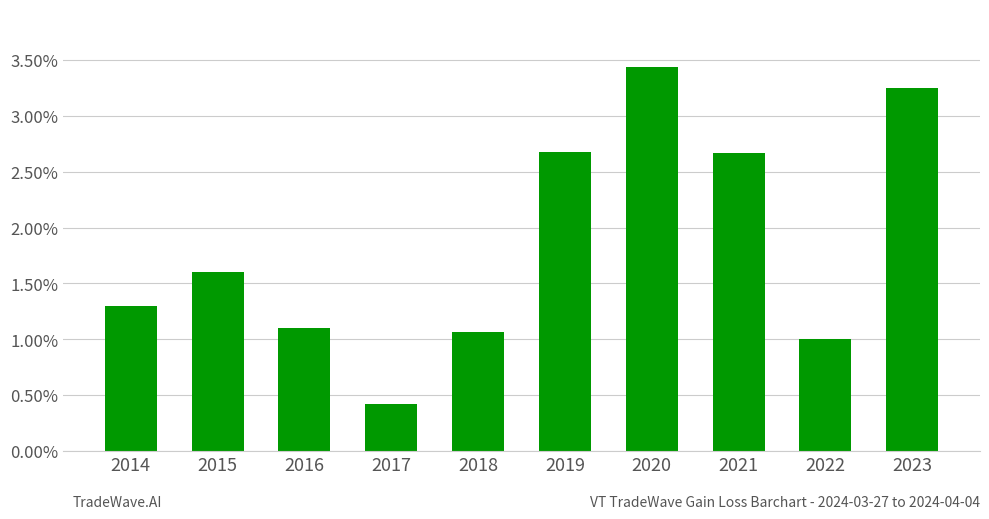

At which category does the chart reach its peak across all series?

2020